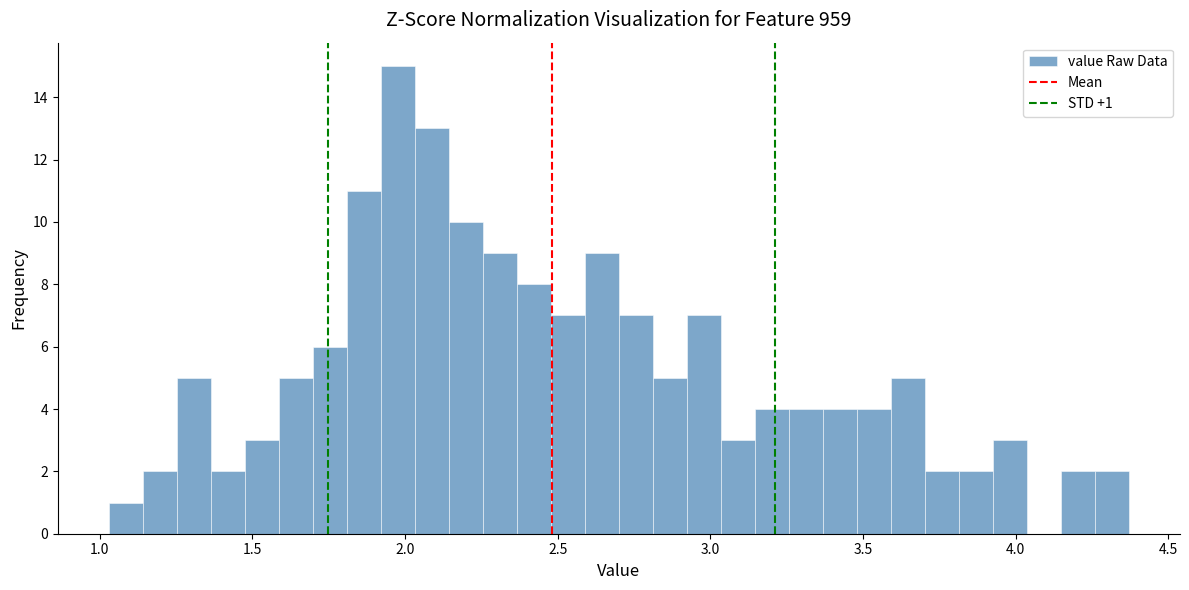

Read against the x-axis, roughly where is the centre of the tallest bar?

2.00